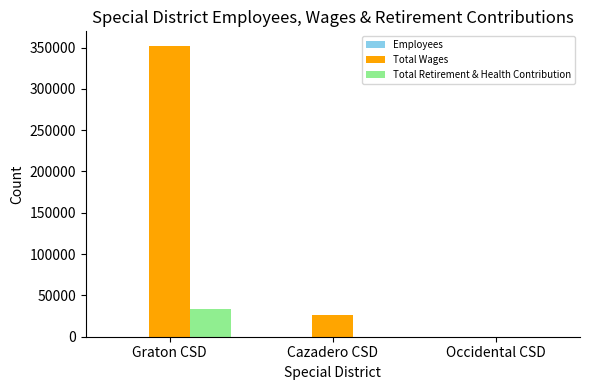

Which series changed the most between Graton CSD and Occidental CSD?

Total Wages